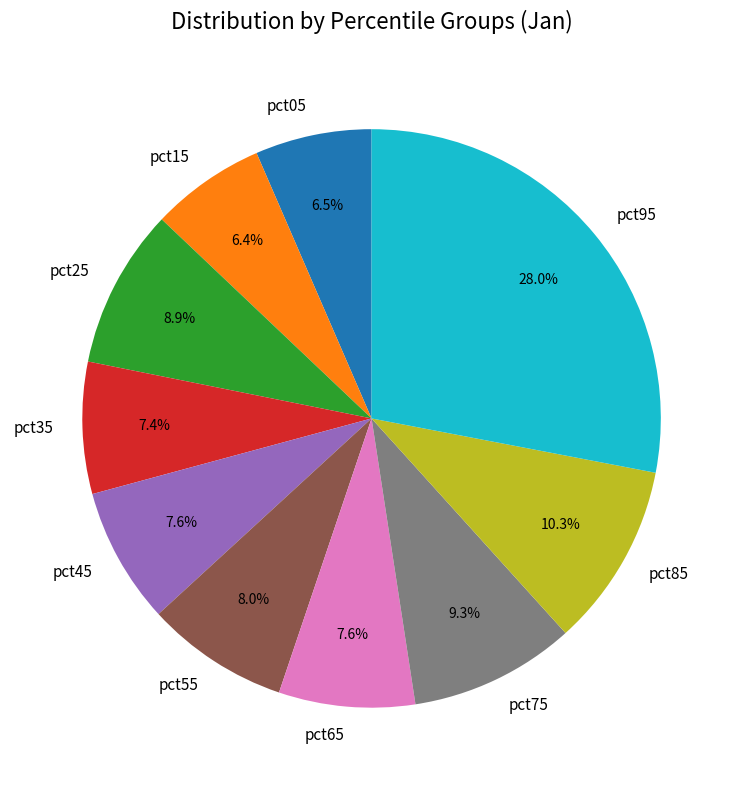

How many slices are in this pie chart?

10